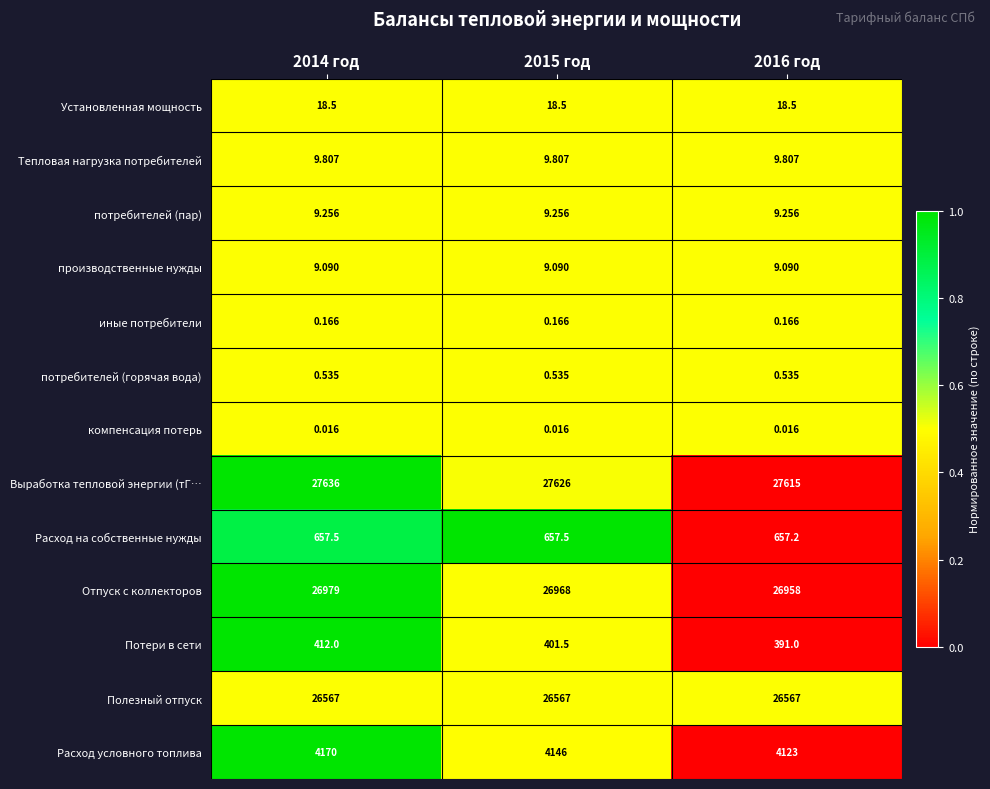

List the series in order of their peak value, lowest first.

компенсация потерь, иные потребители, потребителей (горячая вода), производственные нужды, потребителей (пар), Тепловая нагрузка потребителей, Установленная мощность, Потери в сети, Расход на собственные нужды, Расход условного топлива, Полезный отпуск, Отпуск с коллекторов, Выработка тепловой энергии (тГ…